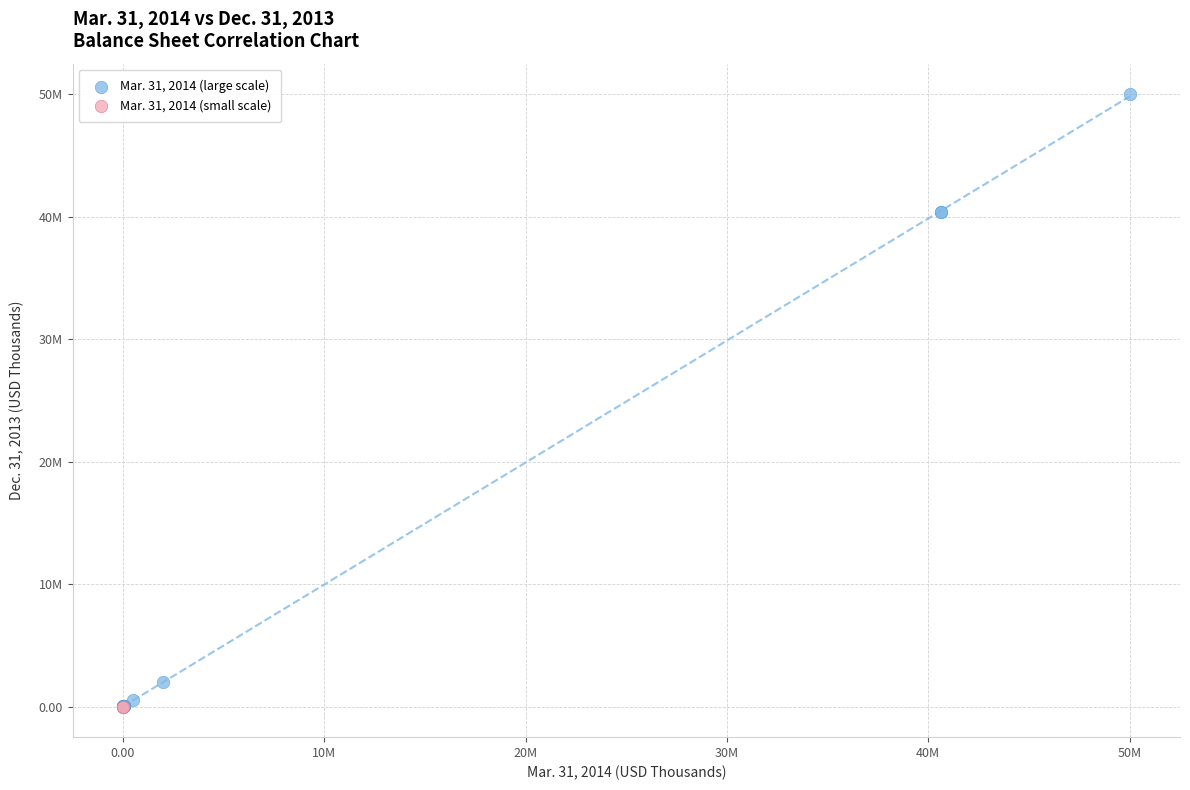

Which series contains the highest Y value?

Mar. 31, 2014 (large scale)